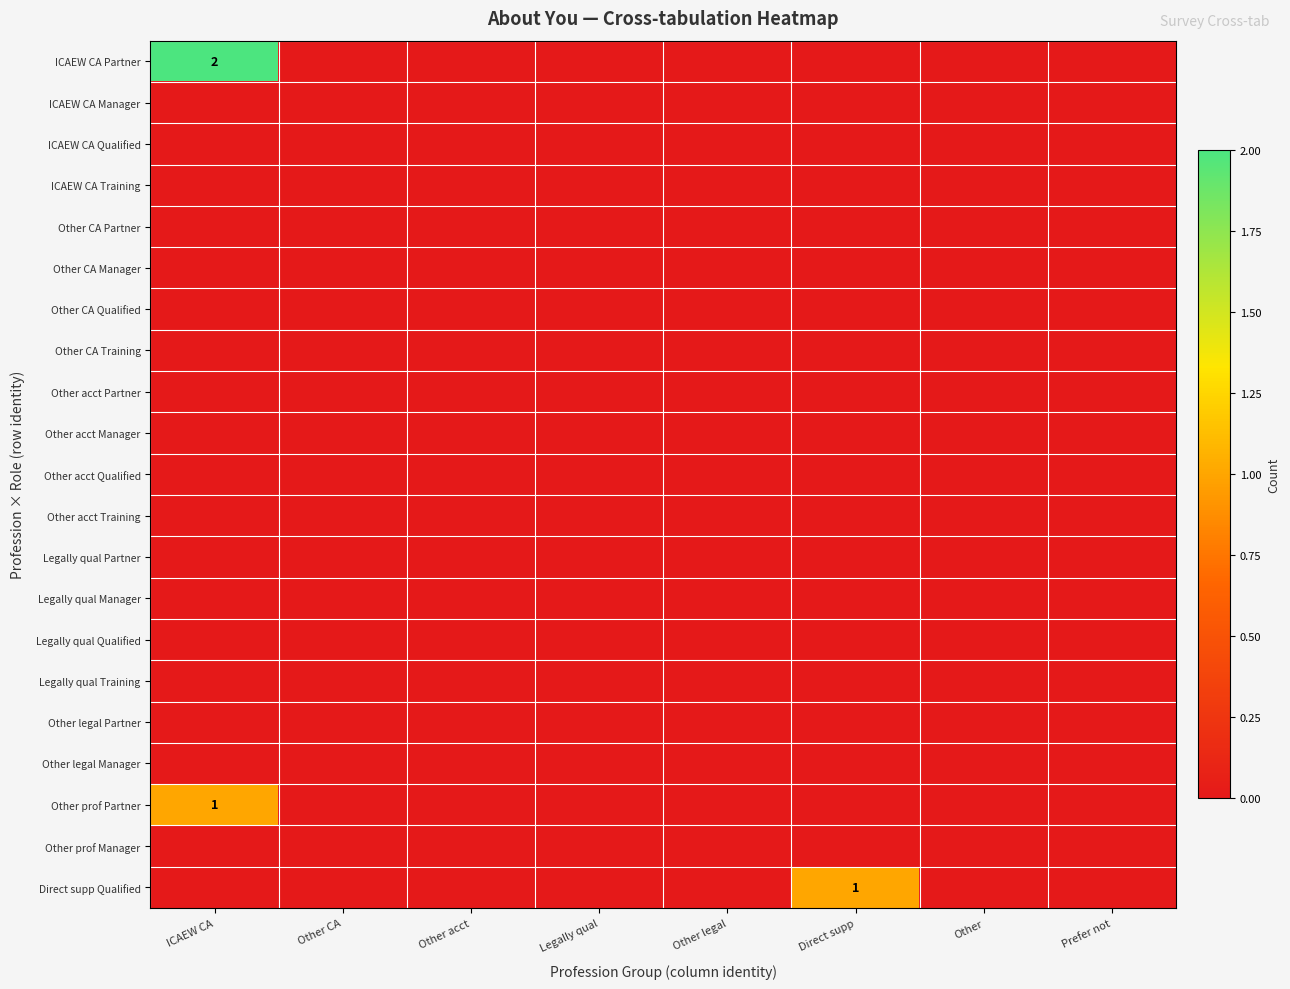

Is the value of Other acct Partner at Direct supp greater than the value of Other acct Training at Other legal?

No